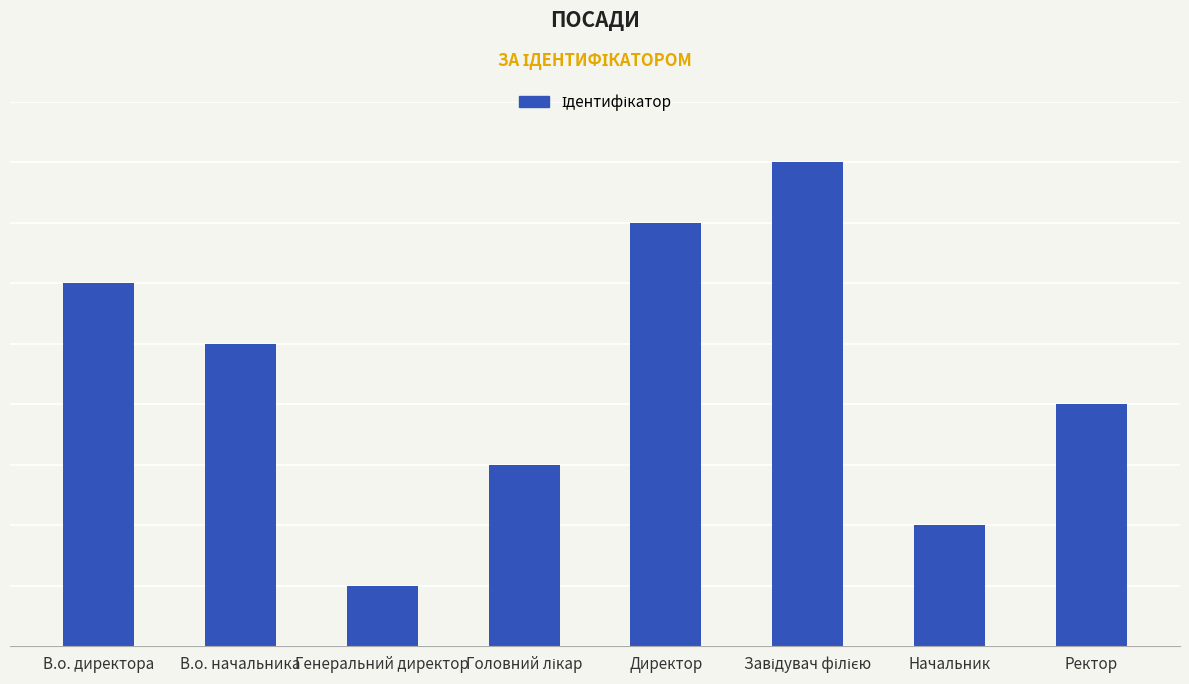

What is the label of the 2nd bar from the right?

Начальник